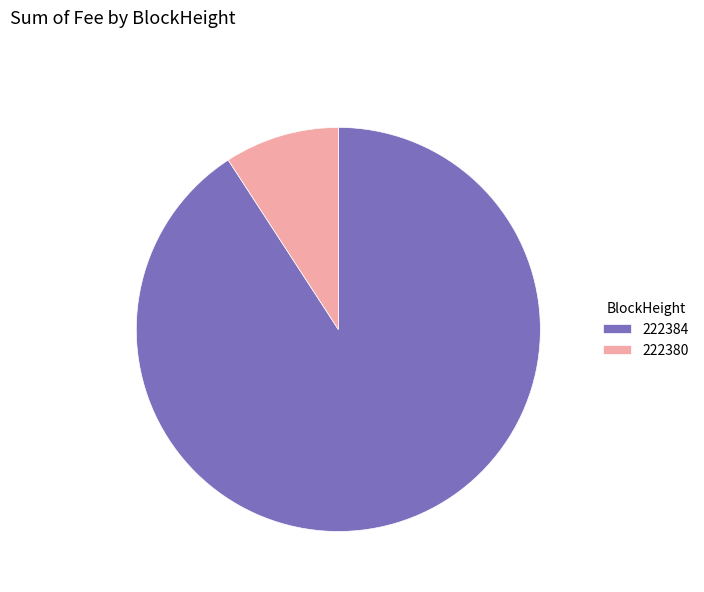

Does 222384 represent more than half of the total?

Yes